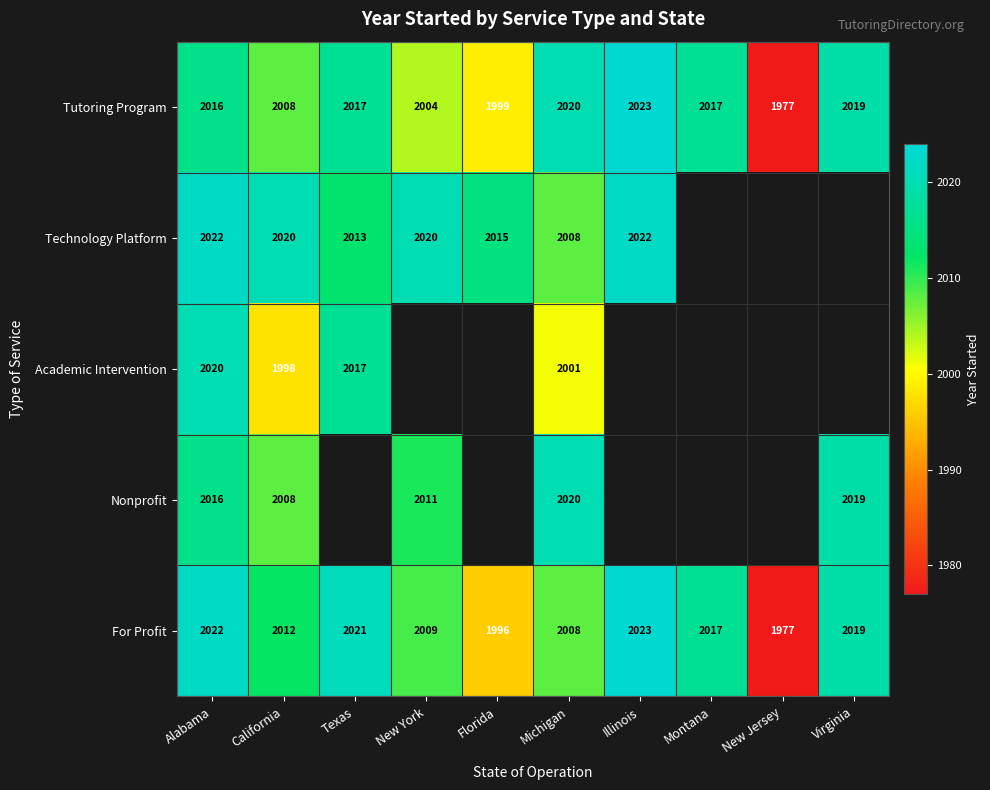

At which label does For Profit first exceed 2017?

Alabama